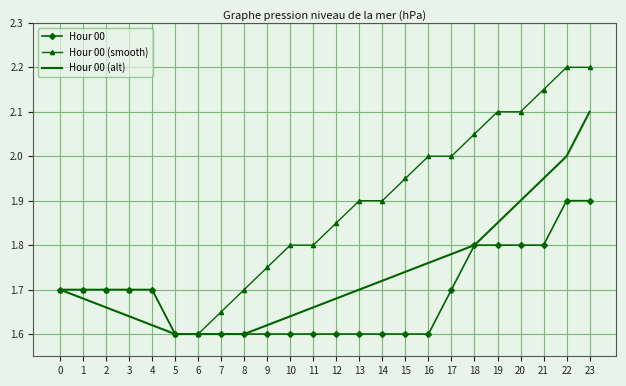

The Hour 00 (smooth) series shows 2.9 at 20. True or false?

False